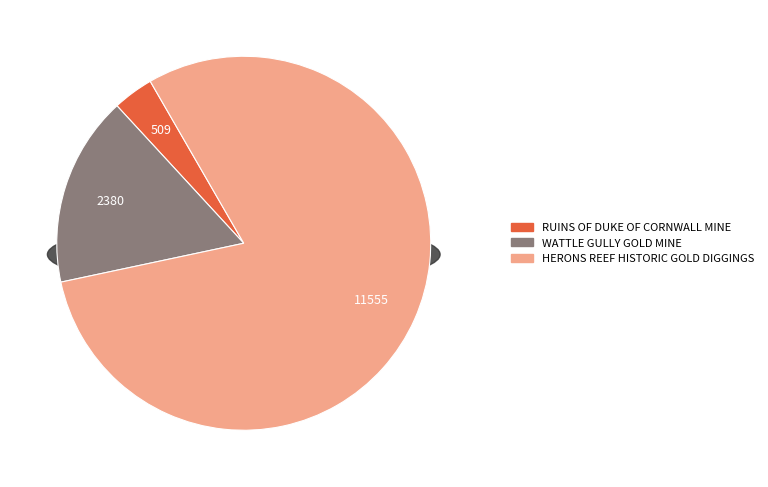

What percentage do RUINS OF DUKE OF CORNWALL MINE and WATTLE GULLY GOLD MINE together represent?

20.0%